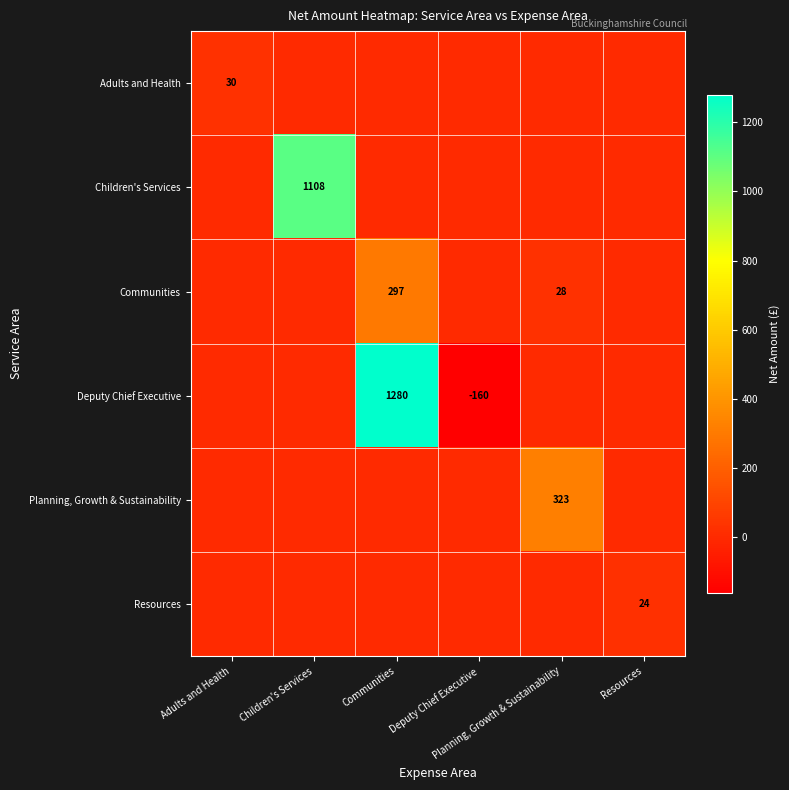

The Planning, Growth & Sustainability series shows 0.0 at Communities. True or false?

True